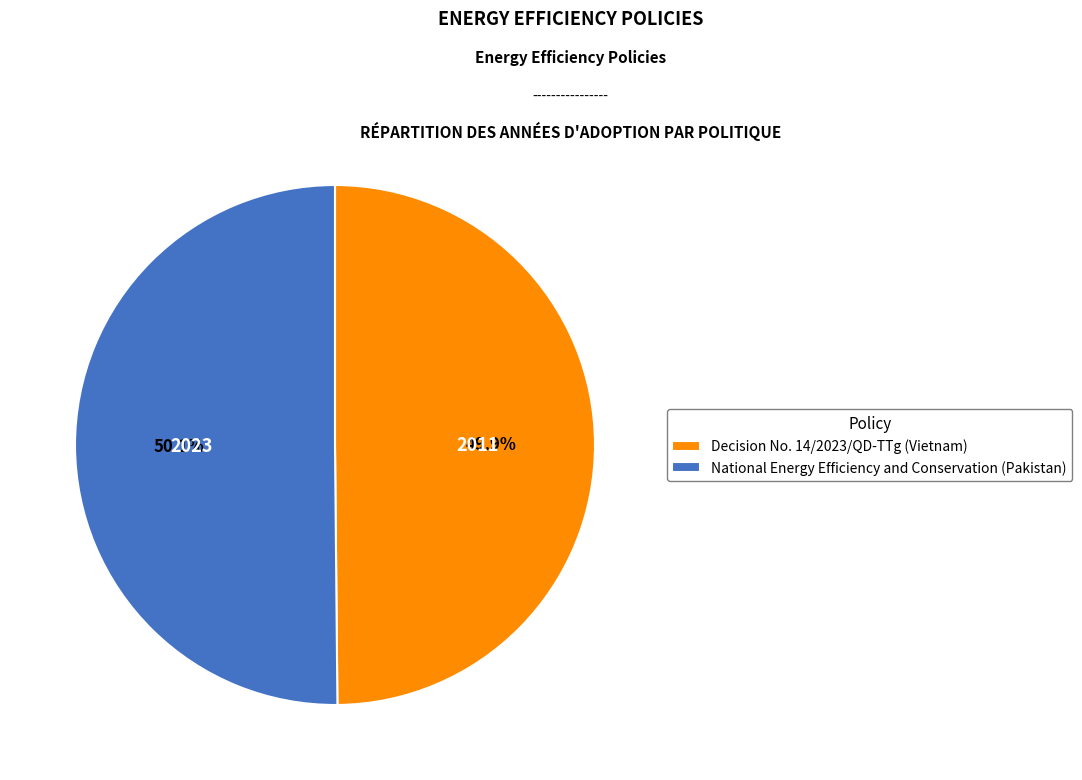

Does any single category account for the majority?

Yes